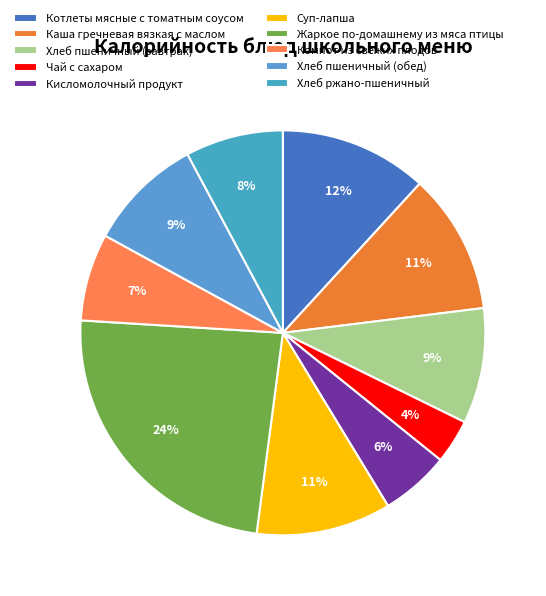

Which slice is the largest?

Жаркое по-домашнему из мяса птицы